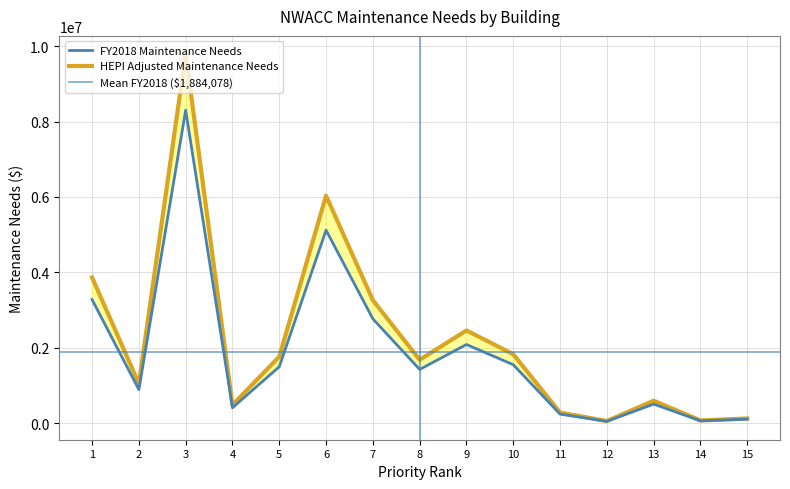

At how many categories does at least one series exceed 5949802?

2